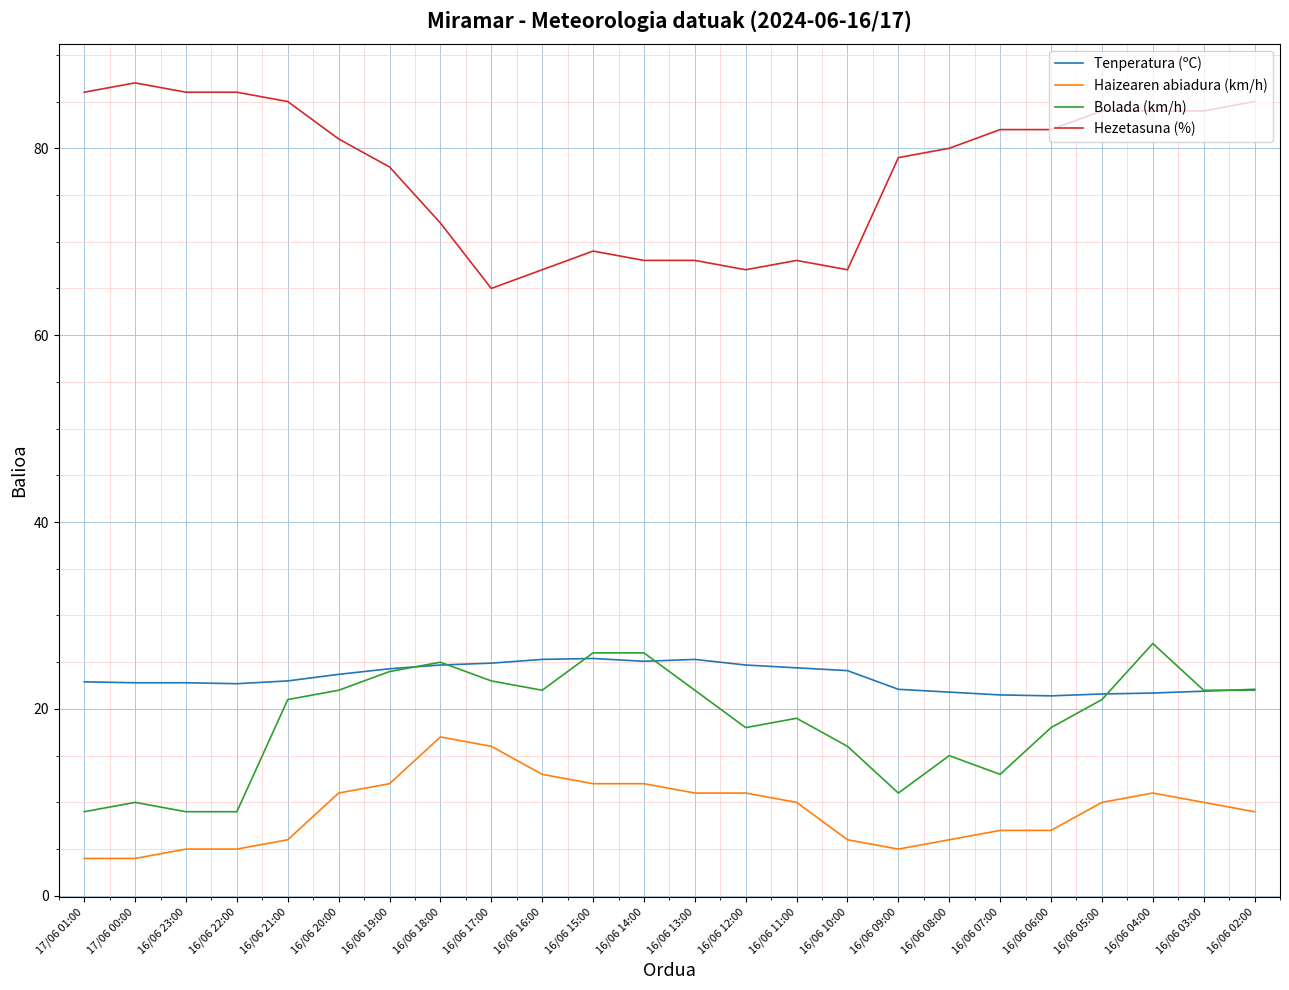

What is the average value of the Hezetasuna (%) series?

77.5